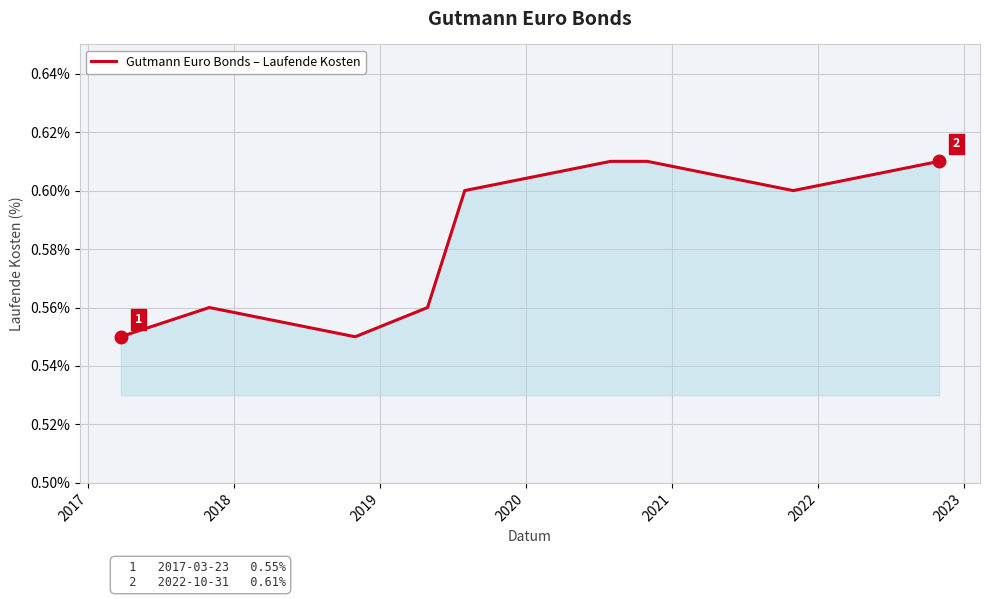

What is the difference between the maximum and minimum values?

0.1